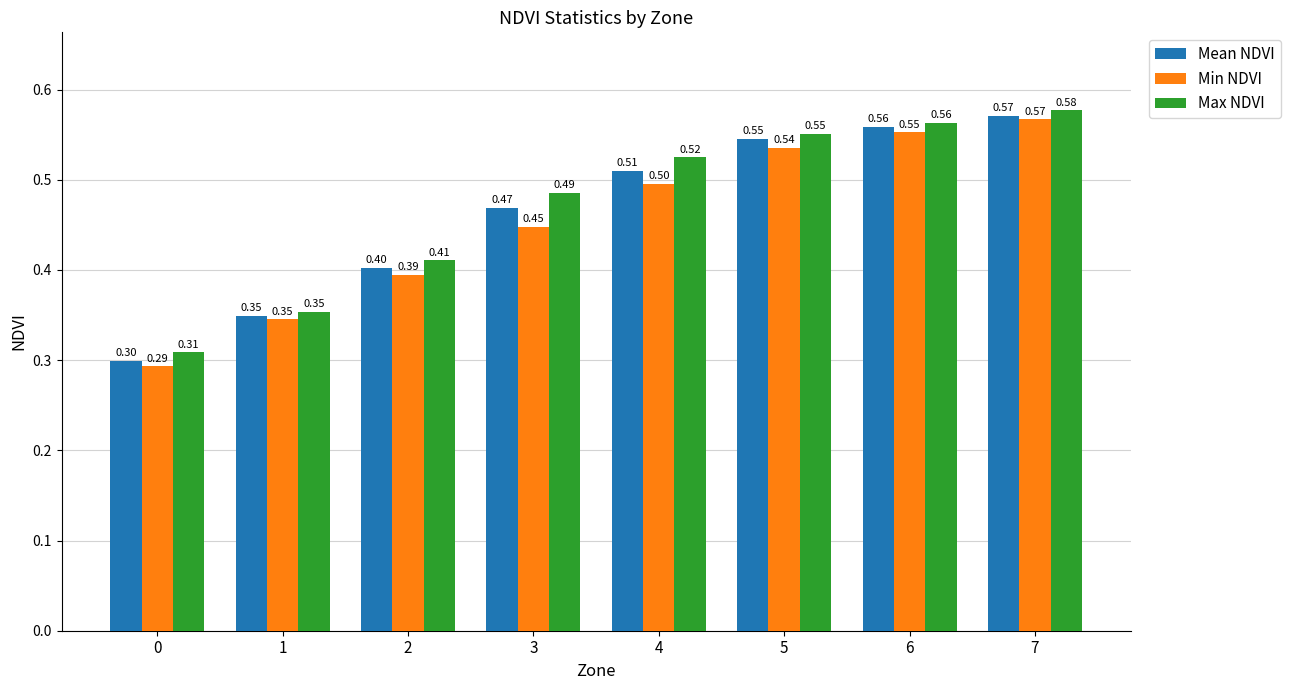

What is the average value of the Mean NDVI series?

0.5